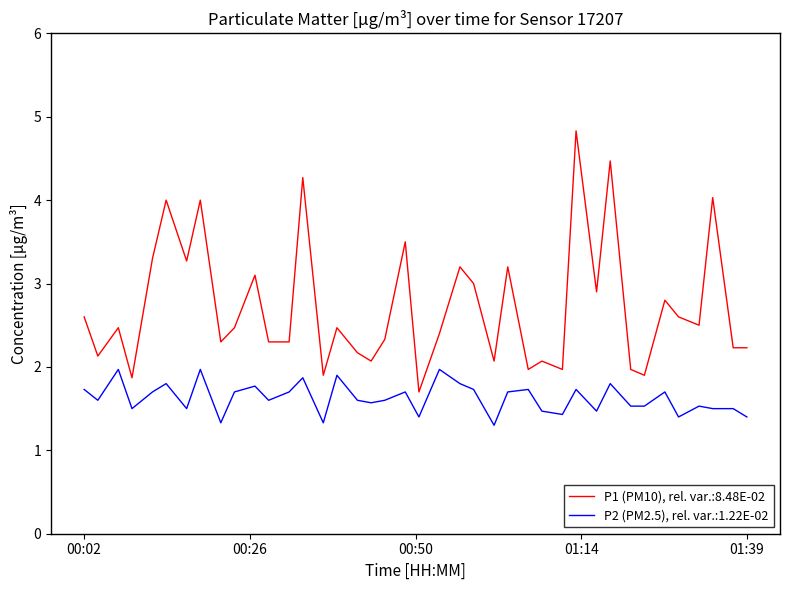

Which series has the largest range (max minus min)?

P1 (PM10), rel. var.:8.48E-02